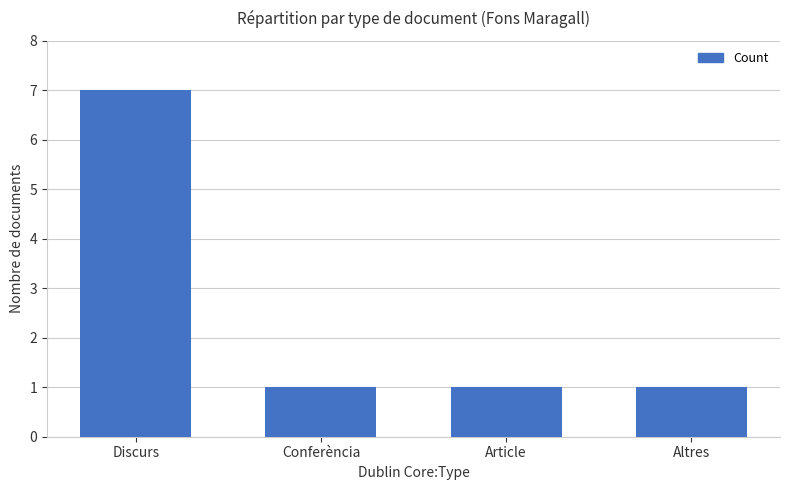

Are the bars grouped side by side (vs. stacked)?

No